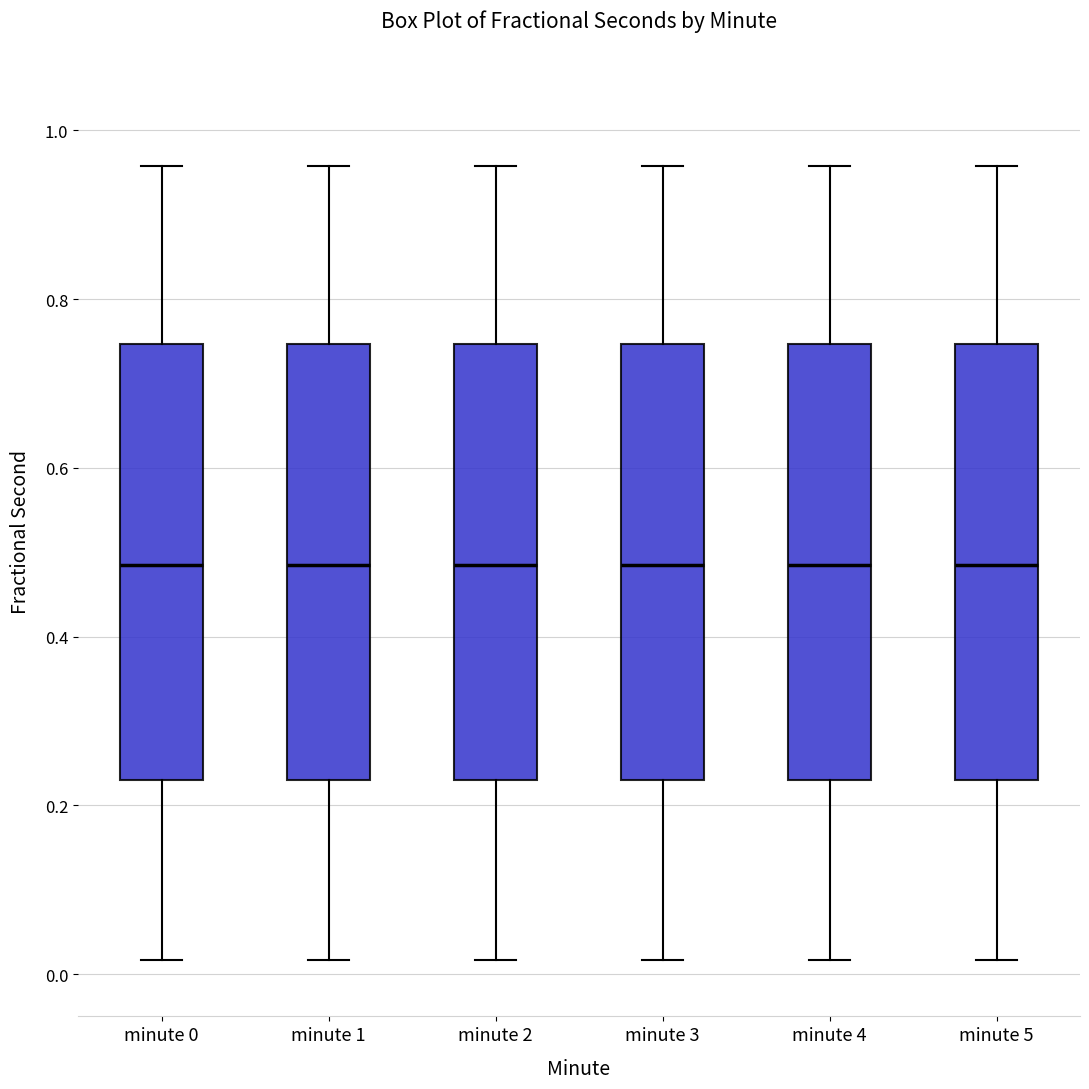

Where is the lower edge of the box for minute 0 on the y-axis? The values are not printed on the chart, so give them approximately, as read against the axis.

0.24